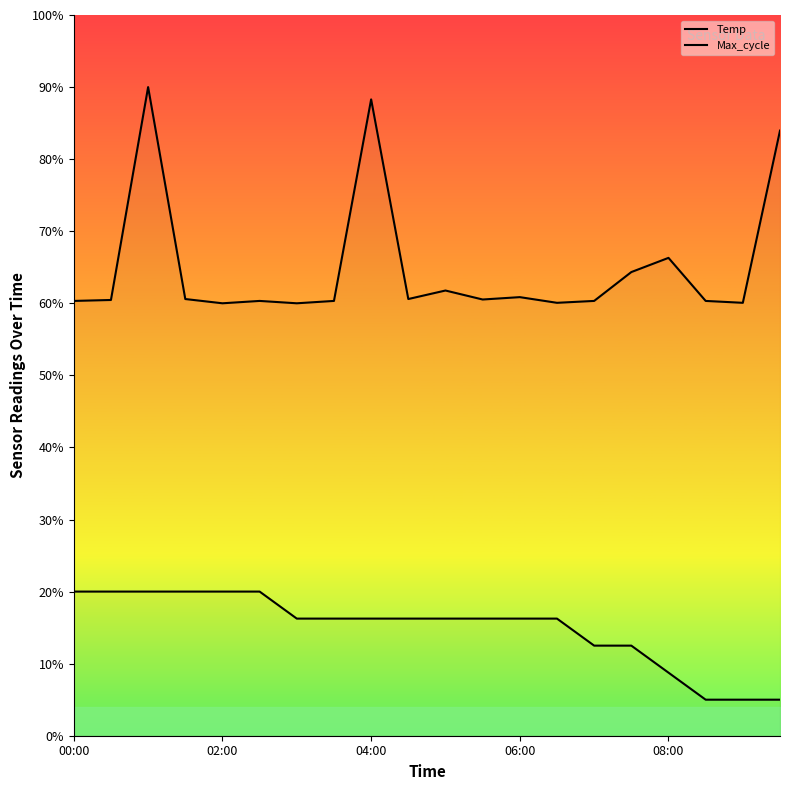

True or false: Temp has a value of 16.2 at 04:00.

True